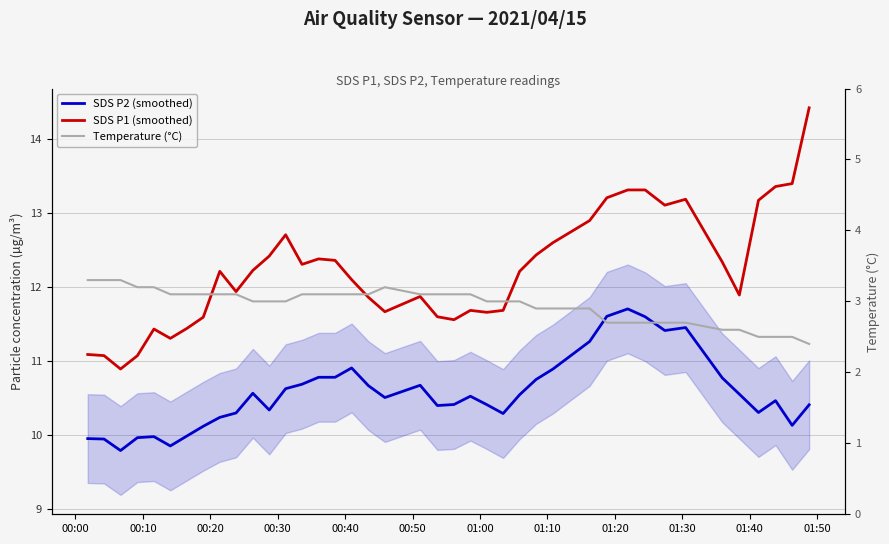

Which series has the widest spread of values?

SDS P1 (smoothed)